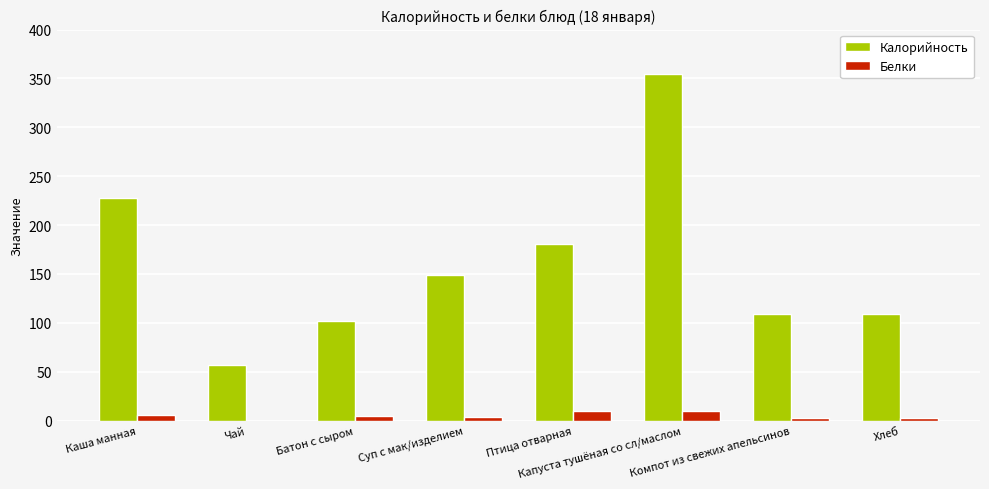

Are the bars grouped side by side (vs. stacked)?

Yes